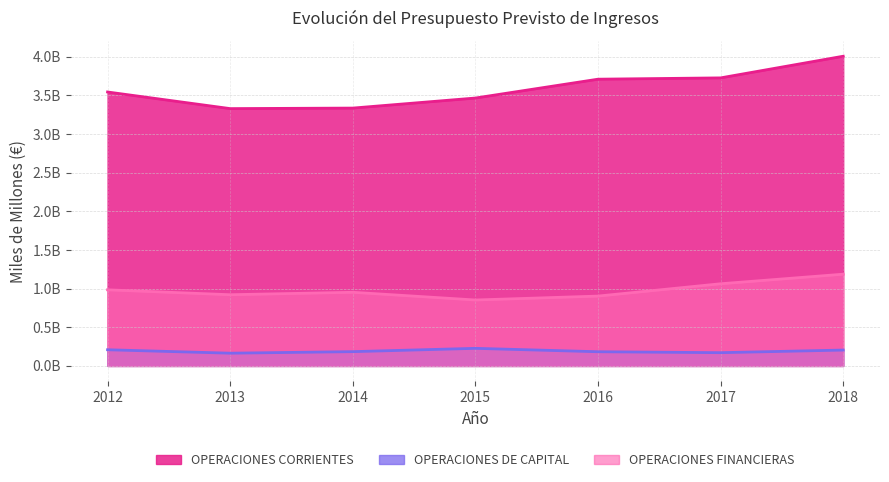

The value of OPERACIONES CORRIENTES at 2017 is 6.5. True or false?

False